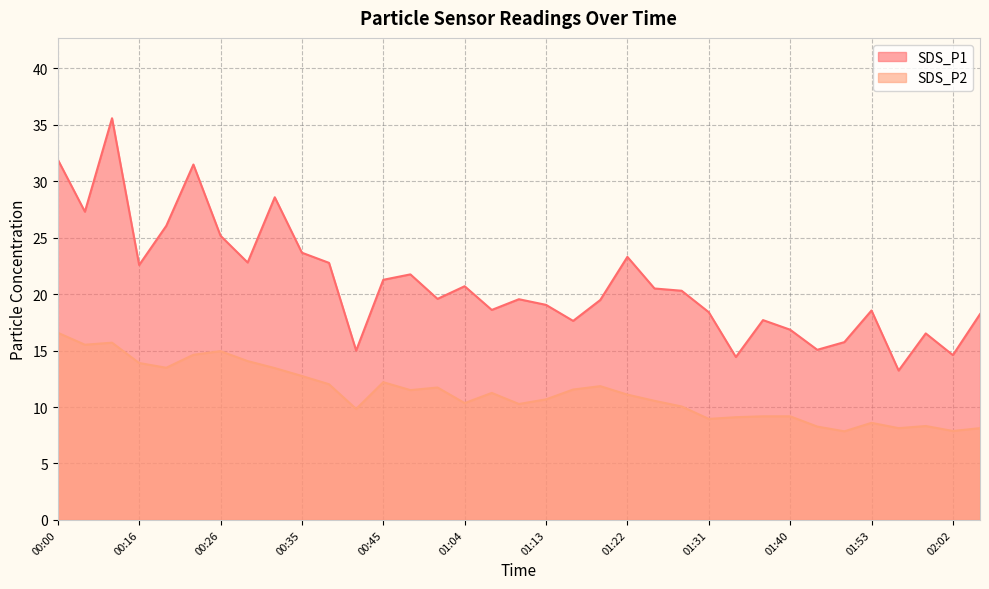

What is the total value across all series at 01:40?

26.0